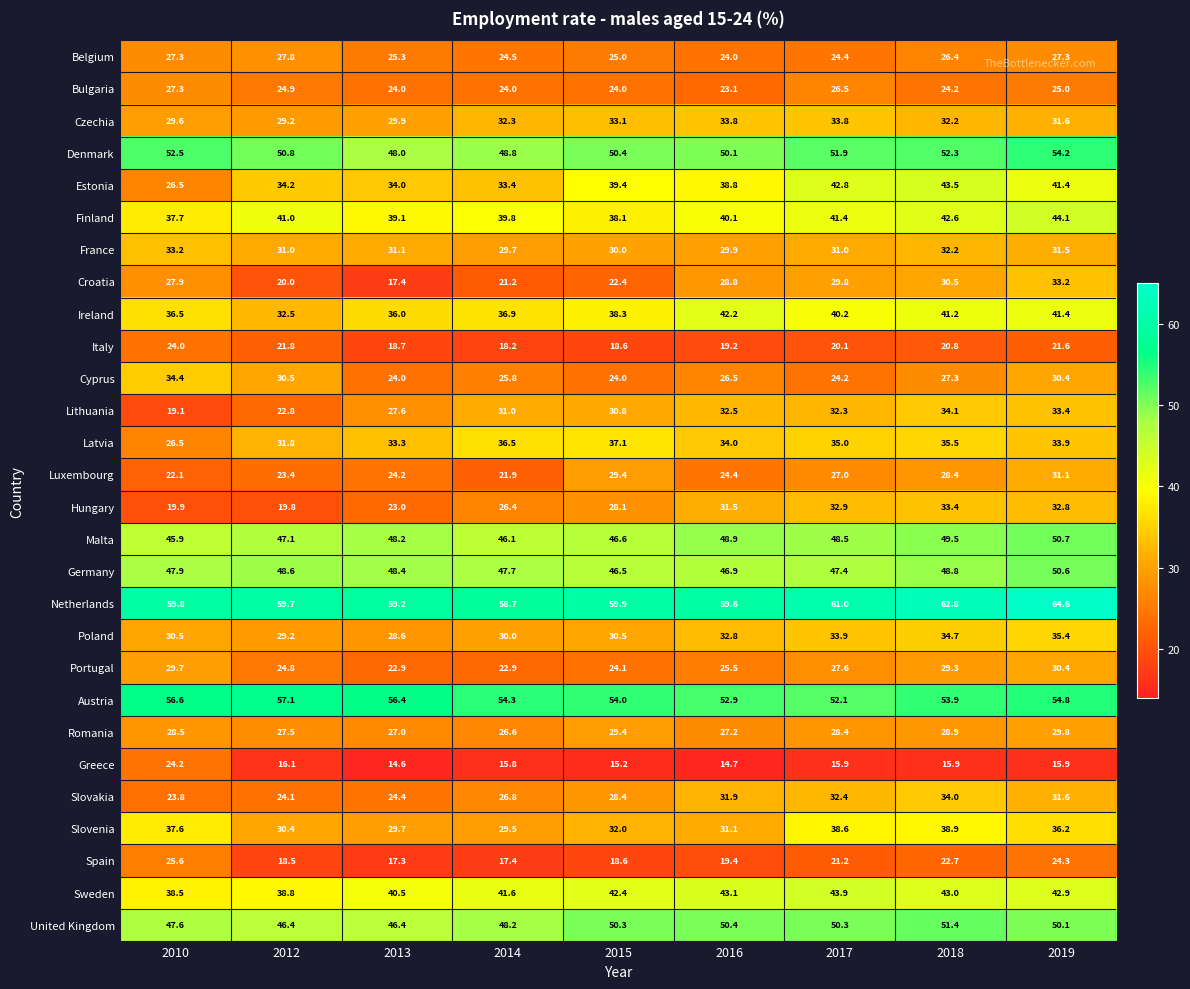

Where does the Cyprus series first go above 26?

2010